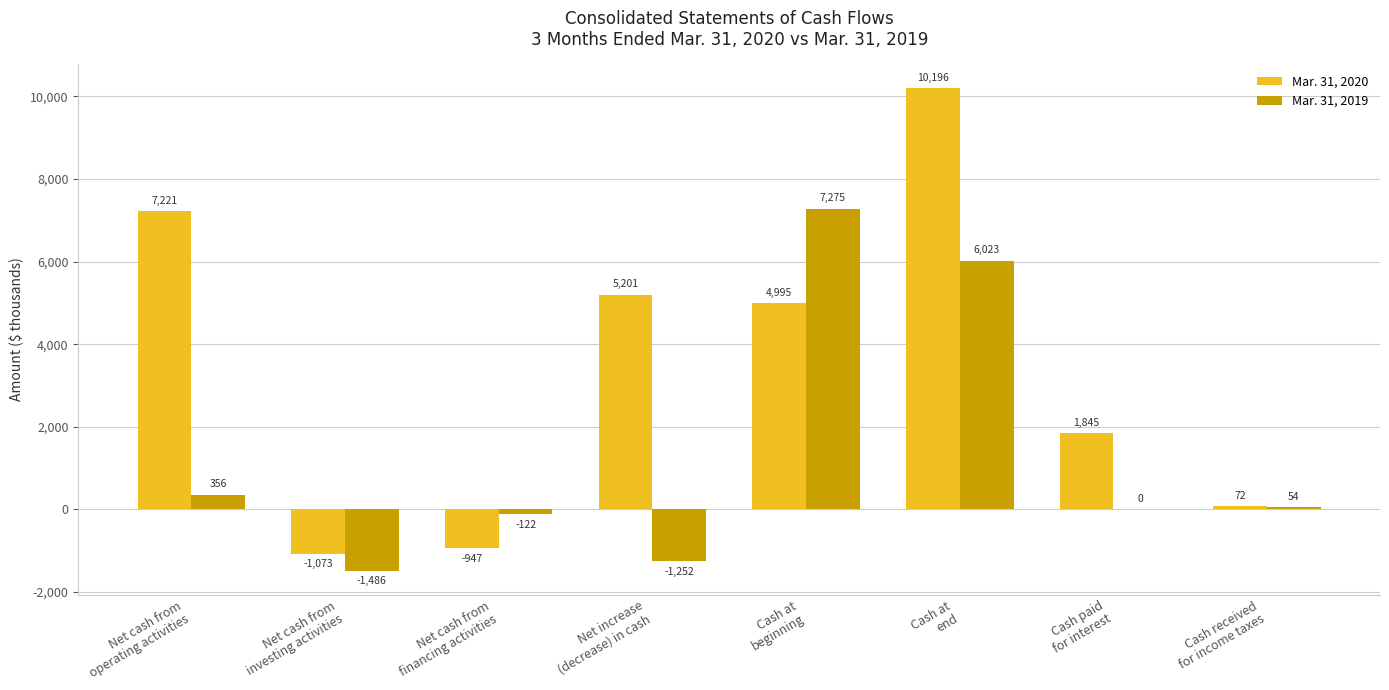

What is the maximum value for Mar. 31, 2019?

7275